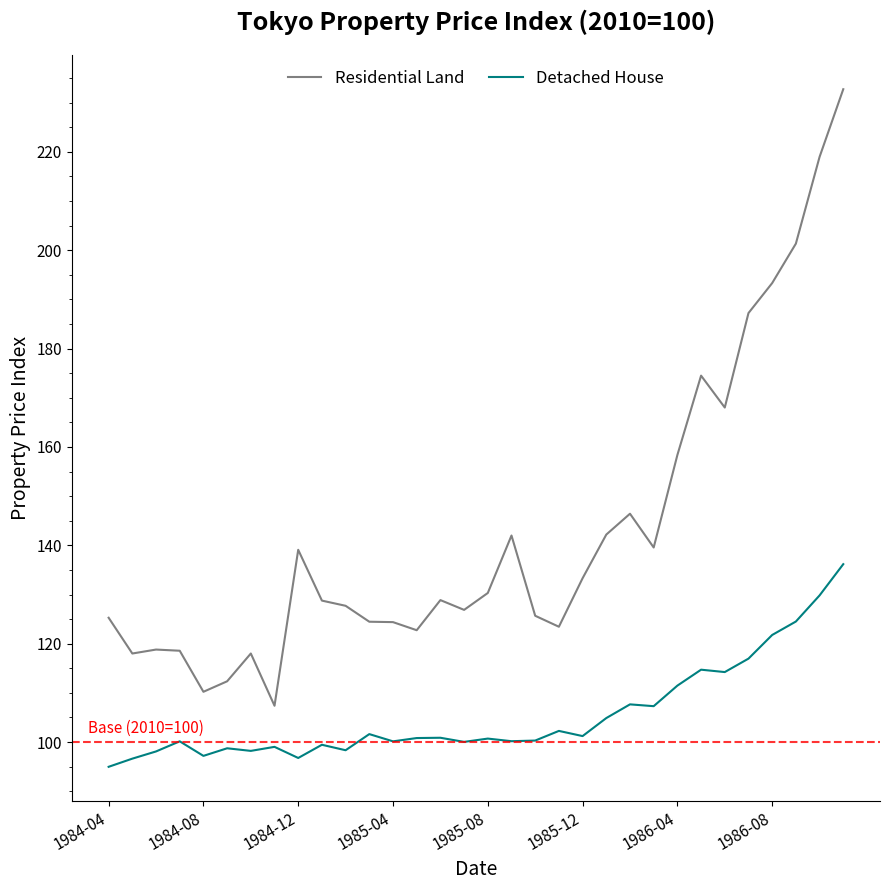

True or false: Residential Land and Detached House intersect in this chart.

False